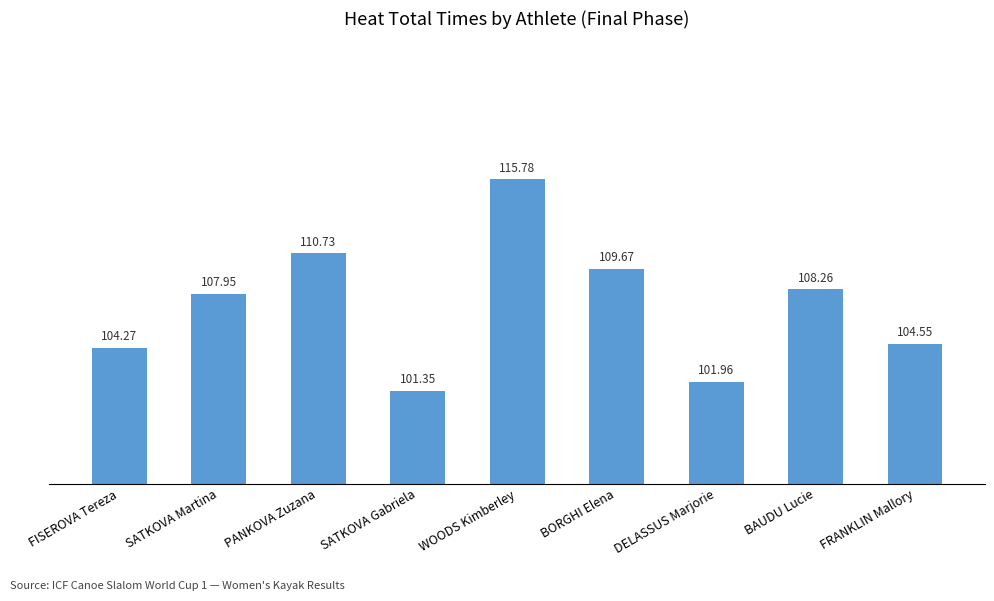

True or false: the data shows 22.1 at FISEROVA Tereza.

False